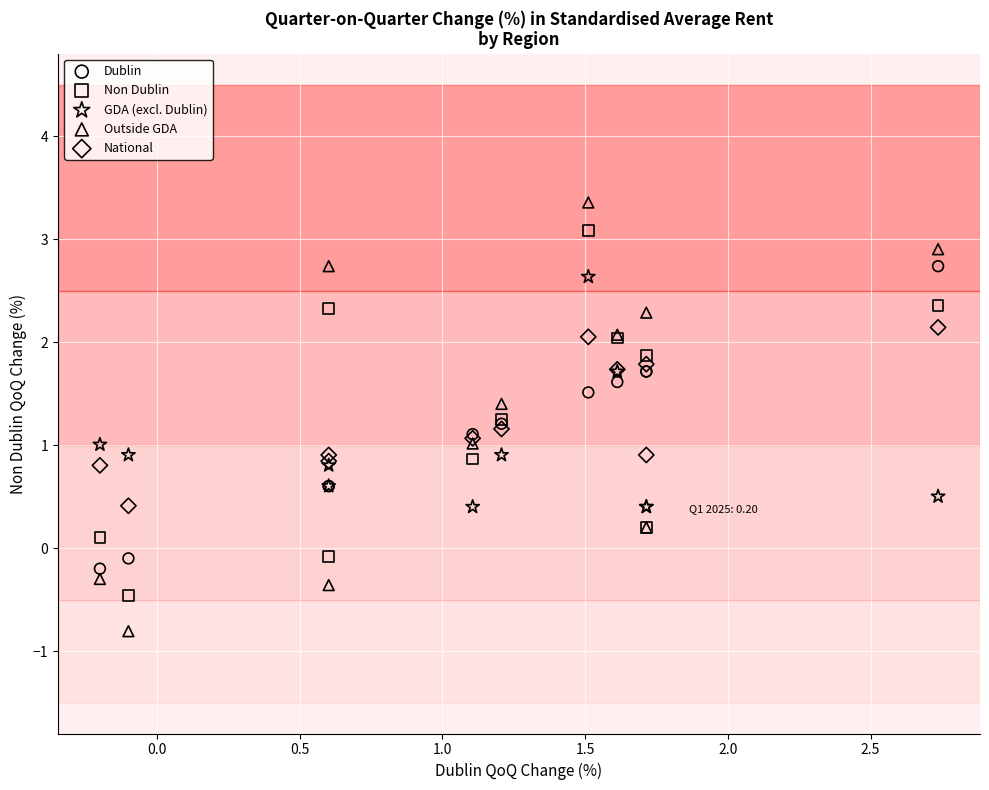

What are all the series names shown in the legend?

Dublin, Non Dublin, GDA (excl. Dublin), Outside GDA, National